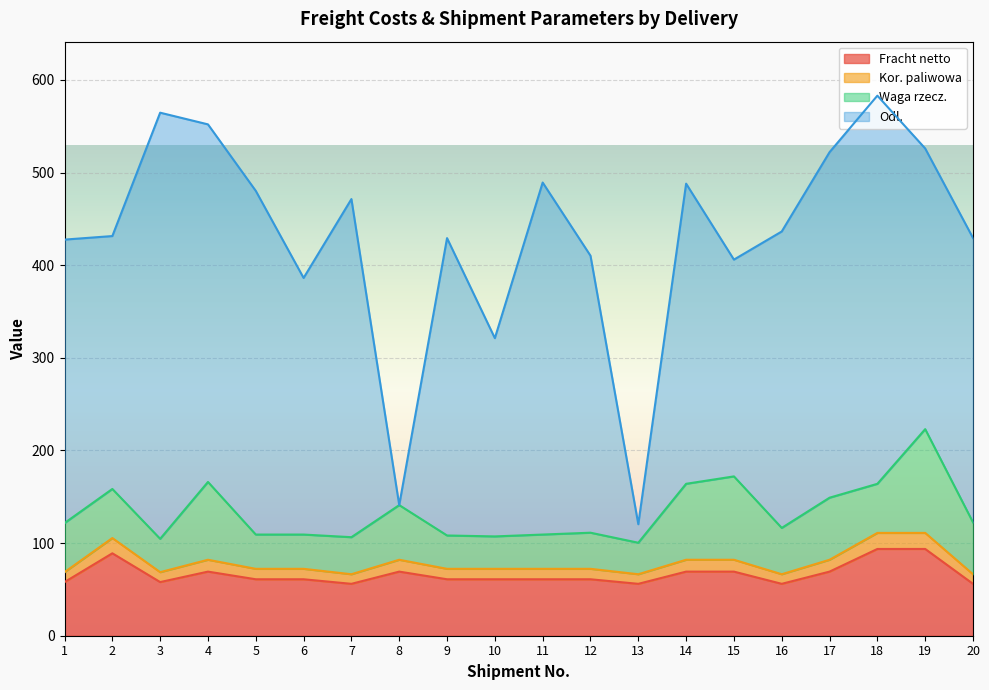

What is the highest value of the Fracht netto series?

93.7